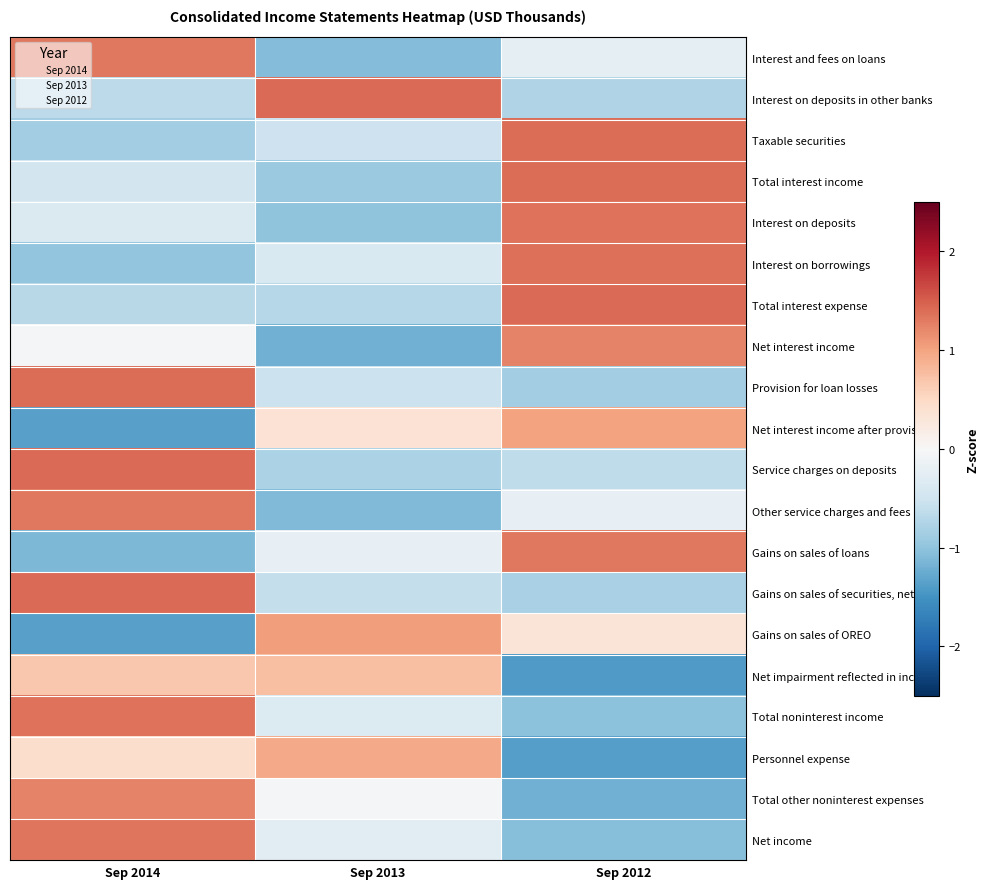

Reading left to right, what are all the values shown in this chart?

Interest and fees on loans: 1.3	-1.1	-0.2
Interest on deposits in other banks: -0.7	1.4	-0.7
Taxable securities: -0.9	-0.5	1.4
Total interest income: -0.5	-0.9	1.4
Interest on deposits: -0.4	-1.0	1.4
Interest on borrowings: -1.0	-0.4	1.4
Total interest expense: -0.7	-0.7	1.4
Net interest income: -0.1	-1.2	1.2
Provision for loan losses: 1.4	-0.5	-0.9
Net interest income after provision: -1.4	0.4	1.0
Service charges on deposits: 1.4	-0.8	-0.6
Other service charges and fees: 1.3	-1.1	-0.2
Gains on sales of loans: -1.1	-0.2	1.3
Gains on sales of securities, net: 1.4	-0.6	-0.8
Gains on sales of OREO: -1.4	1.0	0.3
Net impairment reflected in income: 0.7	0.7	-1.4
Total noninterest income: 1.4	-0.3	-1.0
Personnel expense: 0.4	0.9	-1.4
Total other noninterest expenses: 1.2	-0.0	-1.2
Net income: 1.3	-0.3	-1.1